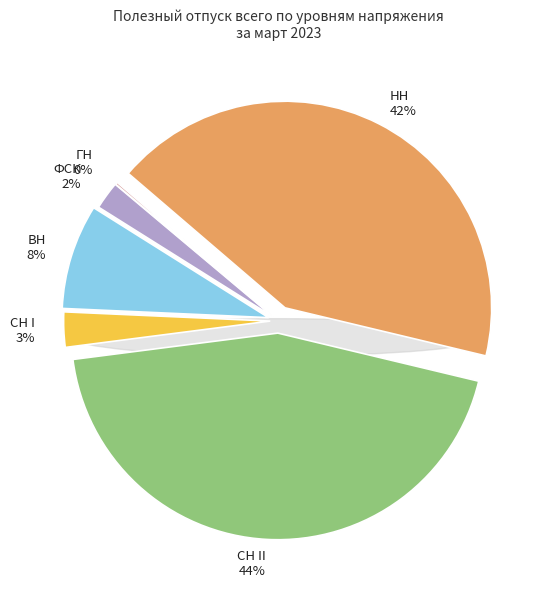

What percentage is the НН slice, to the nearest percent?

42%